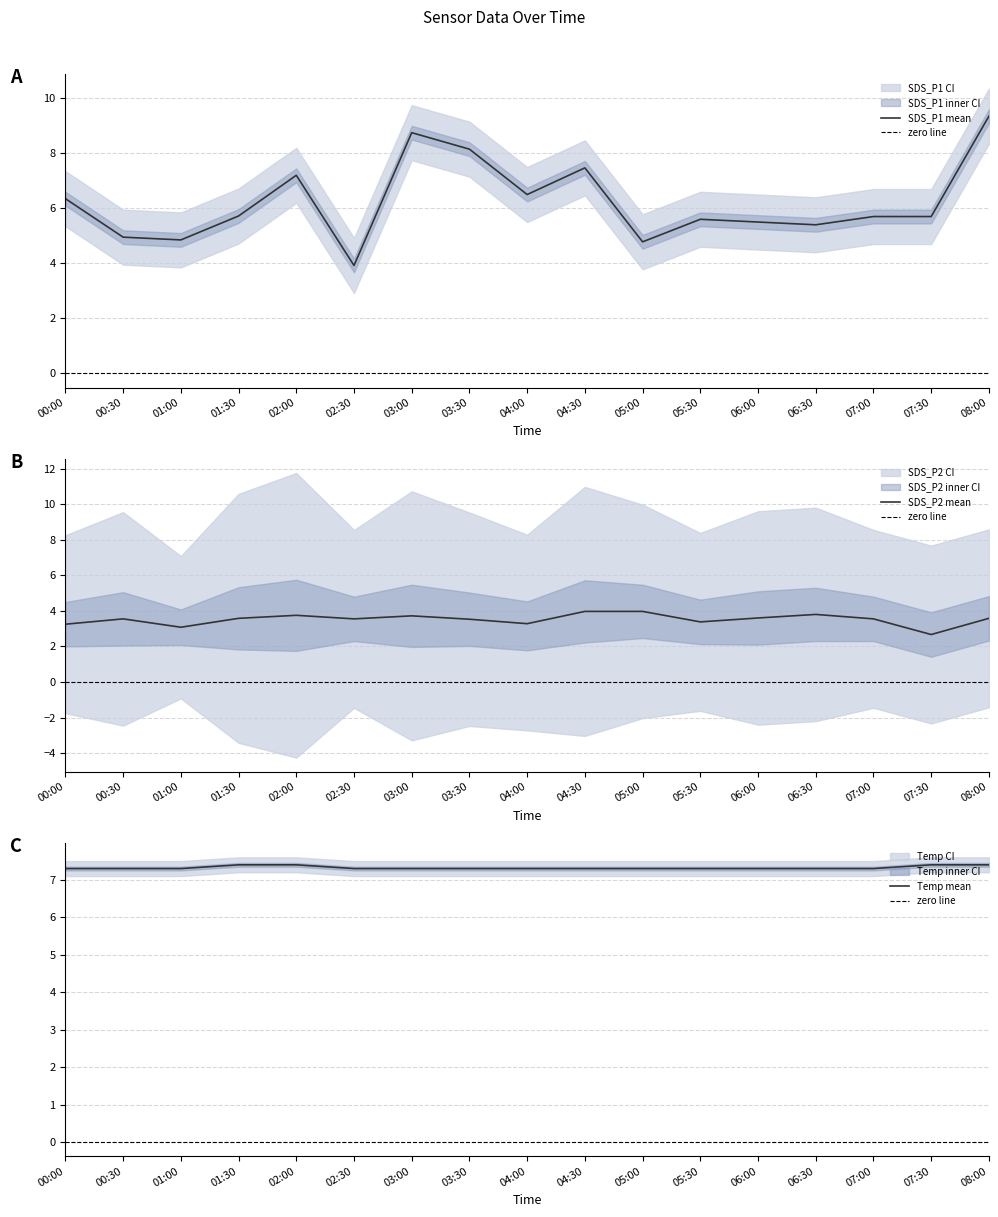

Reading left to right, list all the values displayed in this chart.

SDS_P1: 00:00=6.3	00:30=5.0	01:00=4.8	01:30=5.7	02:00=7.2	02:30=3.9	03:00=8.8	03:30=8.2	04:00=6.5	04:30=7.5	05:00=4.8	05:30=5.6	06:00=5.5	06:30=5.4	07:00=5.7	07:30=5.7	08:00=9.3
SDS_P2: 00:00=3.2	00:30=3.5	01:00=3.1	01:30=3.6	02:00=3.8	02:30=3.5	03:00=3.7	03:30=3.5	04:00=3.3	04:30=4.0	05:00=4.0	05:30=3.4	06:00=3.6	06:30=3.8	07:00=3.5	07:30=2.7	08:00=3.6
Temp: 00:00=7.3	00:30=7.3	01:00=7.3	01:30=7.4	02:00=7.4	02:30=7.3	03:00=7.3	03:30=7.3	04:00=7.3	04:30=7.3	05:00=7.3	05:30=7.3	06:00=7.3	06:30=7.3	07:00=7.3	07:30=7.4	08:00=7.4